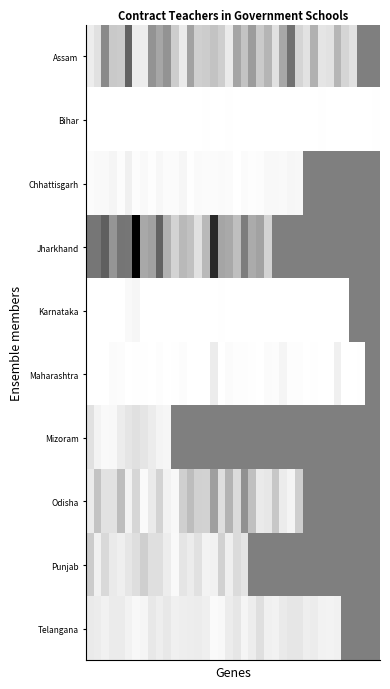

Reading left to right, extract all data points from this chart.

Assam: 0.1	0.1	0.5	0.2	0.2	0.6	0.1	0.1	0.4	0.4	0.4	0.2	0.1	0.4	0.2	0.2	0.2	0.2	0.1	0.4	0.2	0.4	0.2	0.3	0.1	0.3	0.6	0.2	0.1	0.3	0.1	0.1	0.3	0.2	0.1	0.5	0.5	0.5
Bihar: 0.0	0.0	0.0	0.0	0.0	0.0	0.0	0.0	0.0	0.0	0.0	0.0	0.0	0.0	0.0	0.0	0.0	0.0	0.0	0.0	0.0	0.0	0.0	0.0	0.0	0.0	0.0	0.0	0.0	0.0	0.0	0.0	0.0	0.0	0.0	0.0	0.0	0.0
Chhattisgarh: 0.0	0.0	0.0	0.0	0.0	0.1	0.0	0.0	0.0	0.0	0.0	0.0	0.0	0.0	0.0	0.0	0.0	0.0	0.0	0.0	0.0	0.0	0.0	0.0	0.0	0.0	0.0	0.0	0.5	0.5	0.5	0.5	0.5	0.5	0.5	0.5	0.5	0.5
Jharkhand: 0.5	0.5	0.6	0.4	0.5	0.5	1.0	0.3	0.4	0.6	0.3	0.2	0.3	0.2	0.1	0.3	0.8	0.4	0.3	0.3	0.5	0.3	0.4	0.2	0.5	0.5	0.5	0.5	0.5	0.5	0.5	0.5	0.5	0.5	0.5	0.5	0.5	0.5
Karnataka: 0.0	0.0	0.0	0.0	0.0	0.0	0.0	0.0	0.0	0.0	0.0	0.0	0.0	0.0	0.0	0.0	0.0	0.0	0.0	0.0	0.0	0.0	0.0	0.0	0.0	0.0	0.0	0.0	0.0	0.0	0.0	0.0	0.0	0.0	0.5	0.5	0.5	0.5
Maharashtra: 0.0	0.0	0.0	0.0	0.0	0.0	0.0	0.0	0.0	0.0	0.0	0.0	0.0	0.0	0.0	0.0	0.1	0.0	0.0	0.0	0.0	0.0	0.0	0.0	0.0	0.0	0.0	0.0	0.0	0.0	0.0	0.0	0.1	0.0	0.0	0.0	0.5	0.5
Mizoram: 0.1	0.1	0.0	0.0	0.1	0.1	0.1	0.1	0.1	0.0	0.0	0.5	0.5	0.5	0.5	0.5	0.5	0.5	0.5	0.5	0.5	0.5	0.5	0.5	0.5	0.5	0.5	0.5	0.5	0.5	0.5	0.5	0.5	0.5	0.5	0.5	0.5	0.5
Odisha: 0.1	0.2	0.1	0.1	0.3	0.1	0.2	0.0	0.1	0.2	0.1	0.0	0.2	0.3	0.2	0.2	0.4	0.1	0.3	0.1	0.4	0.2	0.1	0.1	0.2	0.1	0.0	0.2	0.5	0.5	0.5	0.5	0.5	0.5	0.5	0.5	0.5	0.5
Punjab: 0.2	0.1	0.1	0.1	0.1	0.1	0.1	0.2	0.1	0.1	0.1	0.0	0.1	0.1	0.1	0.1	0.1	0.2	0.1	0.1	0.1	0.5	0.5	0.5	0.5	0.5	0.5	0.5	0.5	0.5	0.5	0.5	0.5	0.5	0.5	0.5	0.5	0.5
Telangana: 0.1	0.1	0.1	0.1	0.1	0.1	0.0	0.0	0.1	0.1	0.1	0.1	0.1	0.1	0.1	0.1	0.0	0.0	0.1	0.1	0.0	0.1	0.1	0.1	0.1	0.1	0.1	0.1	0.1	0.1	0.1	0.1	0.1	0.5	0.5	0.5	0.5	0.5